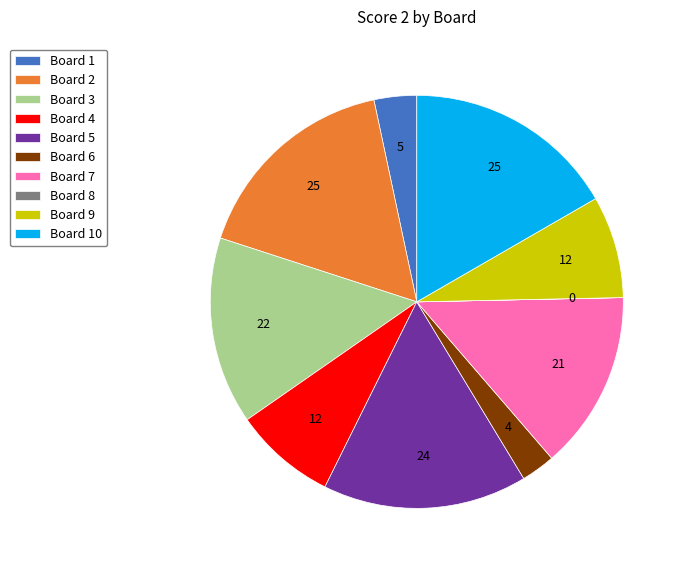

Does any single category account for the majority?

No